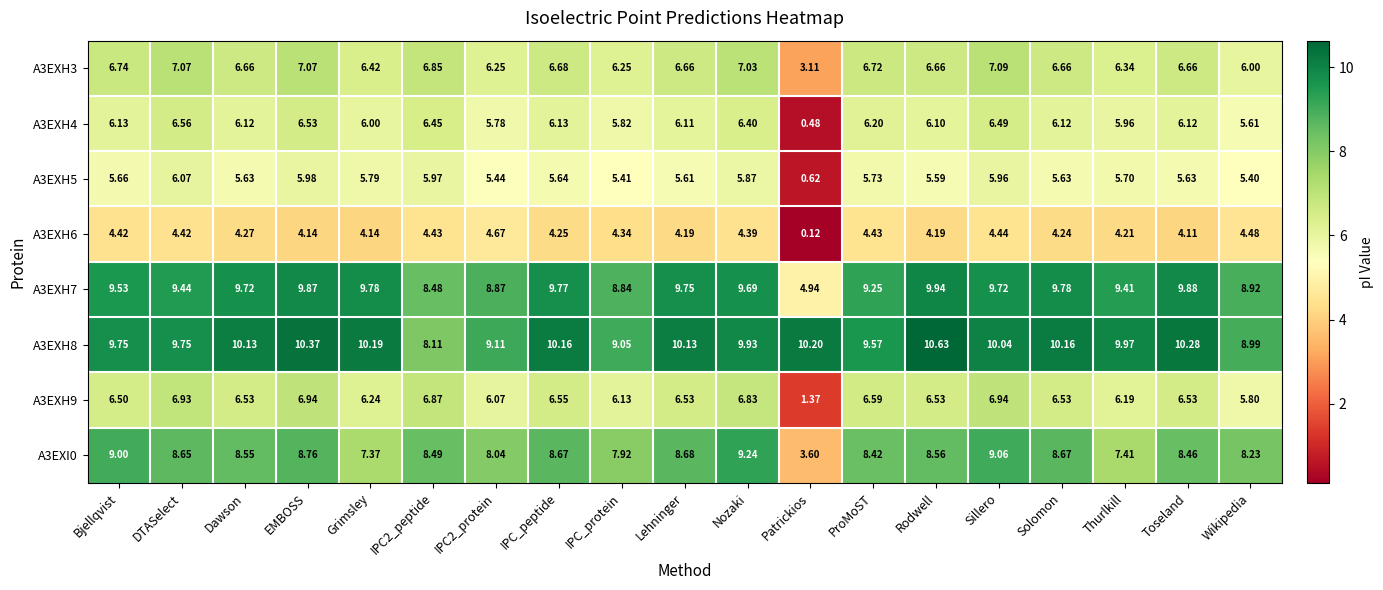

What is the spread (max minus min) of values at Bjellqvist?

5.3